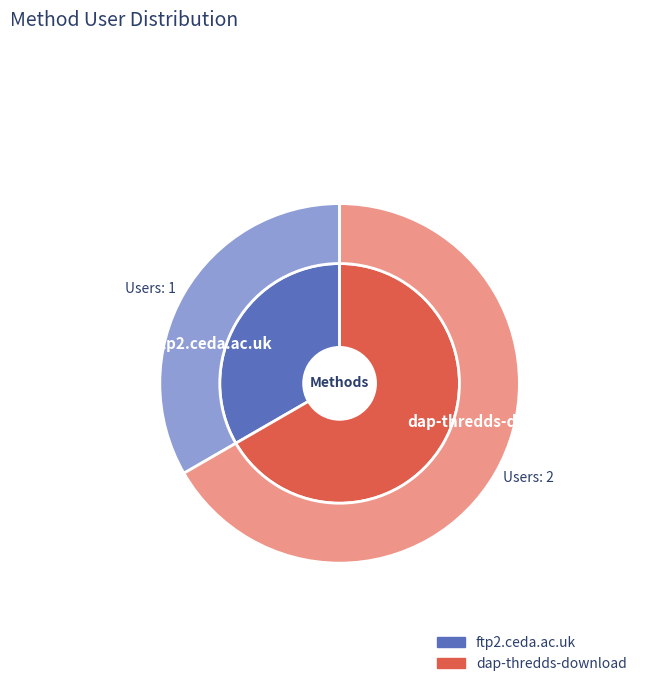

Rank the categories by value from highest to lowest.

dap-thredds-download, ftp2.ceda.ac.uk